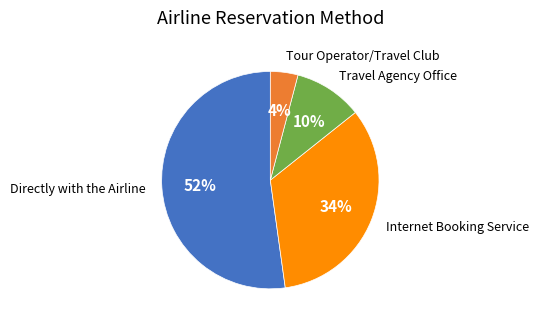

Is there any slice that represents more than half of the pie?

Yes